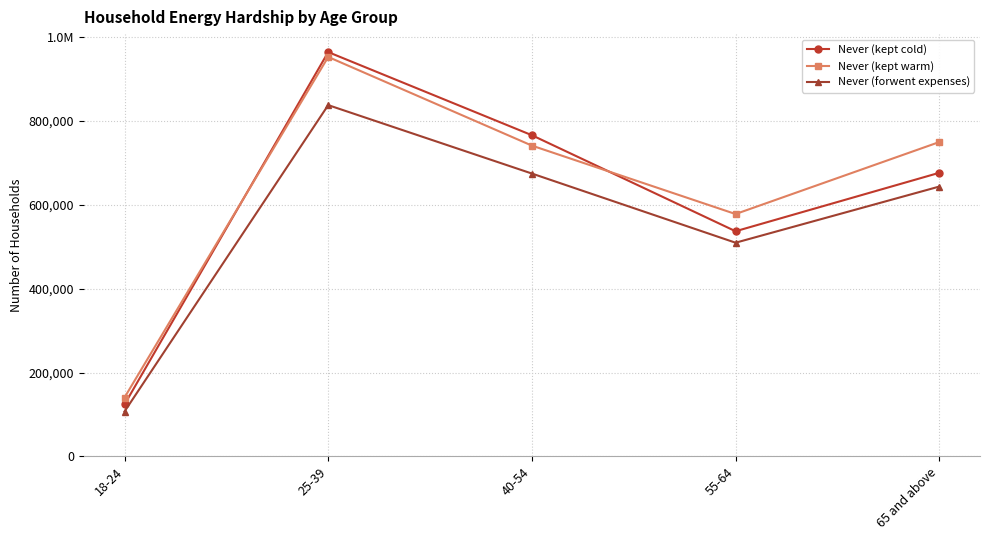

At which category is the sum across all series the highest?

25-39